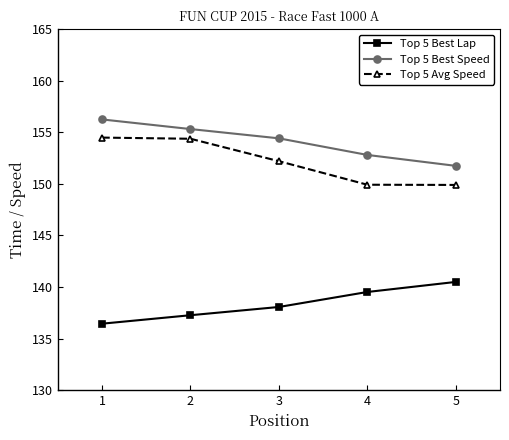

True or false: Top 5 Best Lap has more than 0 interior local peaks.

False